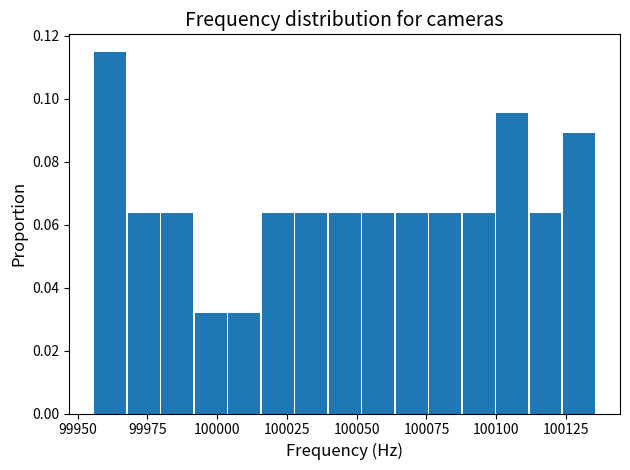

Around what value on the x-axis is the tallest bar? Give the approximate position of its centre, as read against the axis.

99960